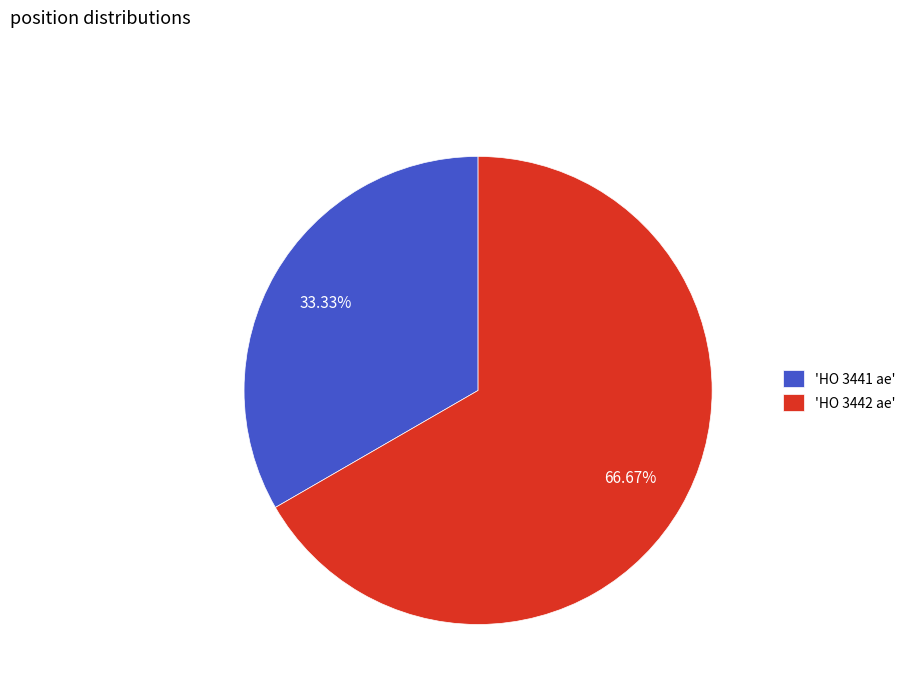

Which has a higher value, 'HO 3442 ae' or 'HO 3441 ae'?

'HO 3442 ae'